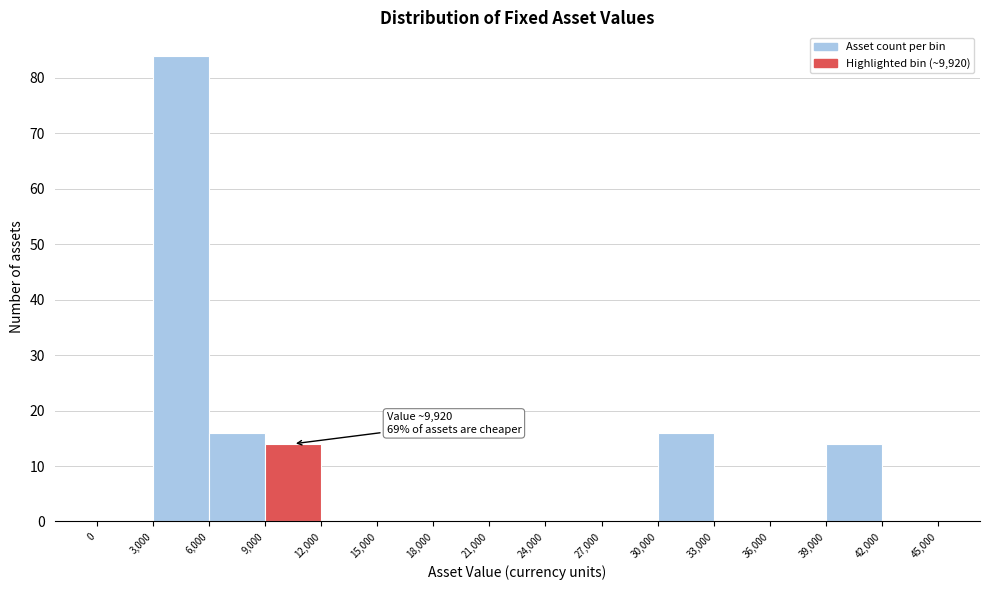

Over which range of the x-axis is the bar tallest?

3,000 to 6,000